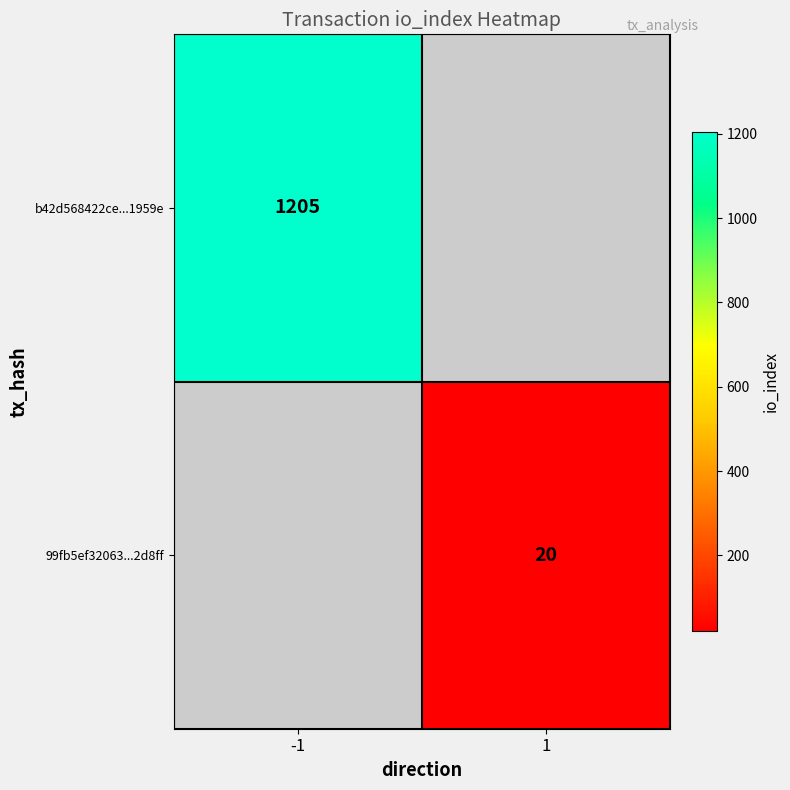

True or false: b42d568422ce...1959e has a value of 414 at -1.

False